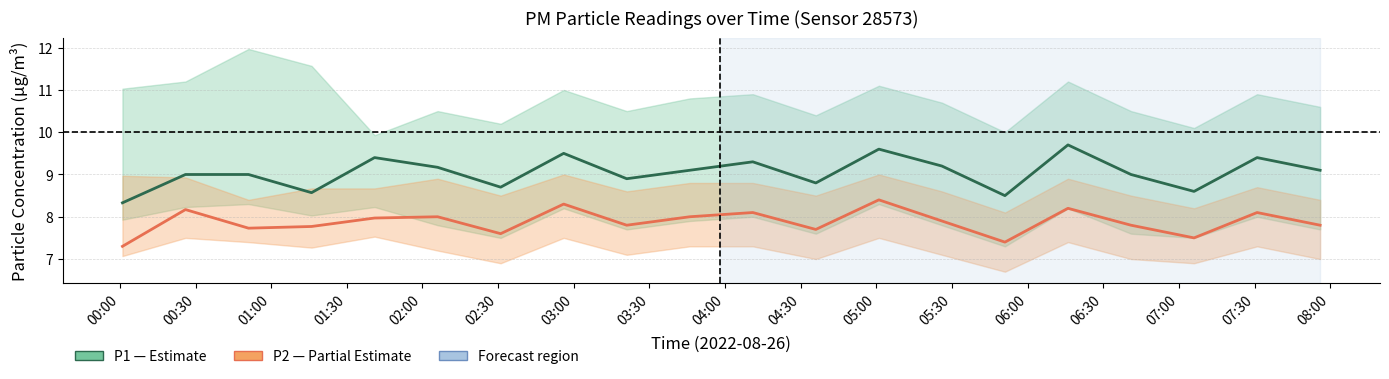

What is the minimum value shown in the chart?

7.3